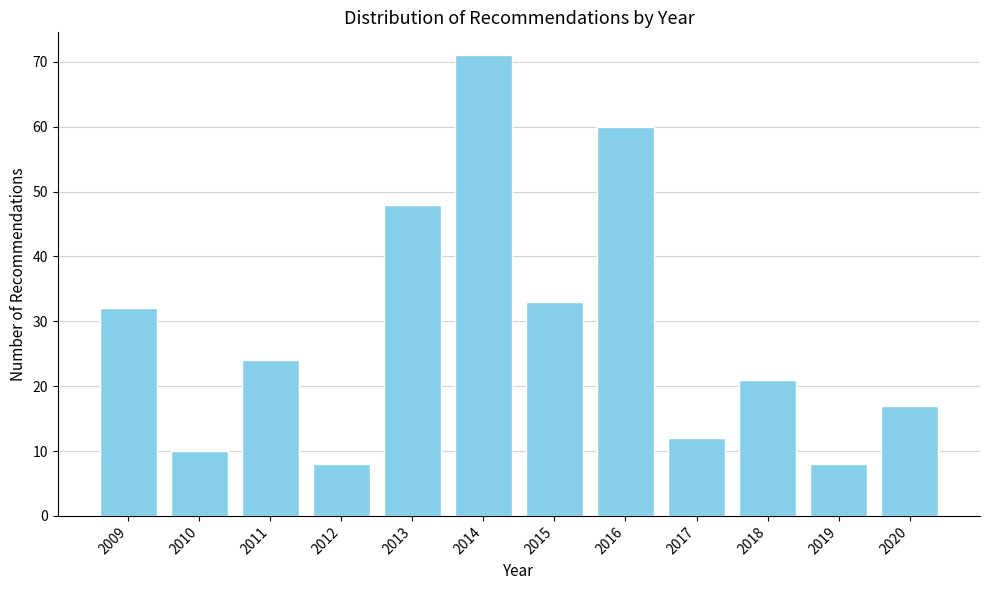

Reading left to right, extract all data points from this chart.

32	10	24	8	48	71	33	60	12	21	8	17